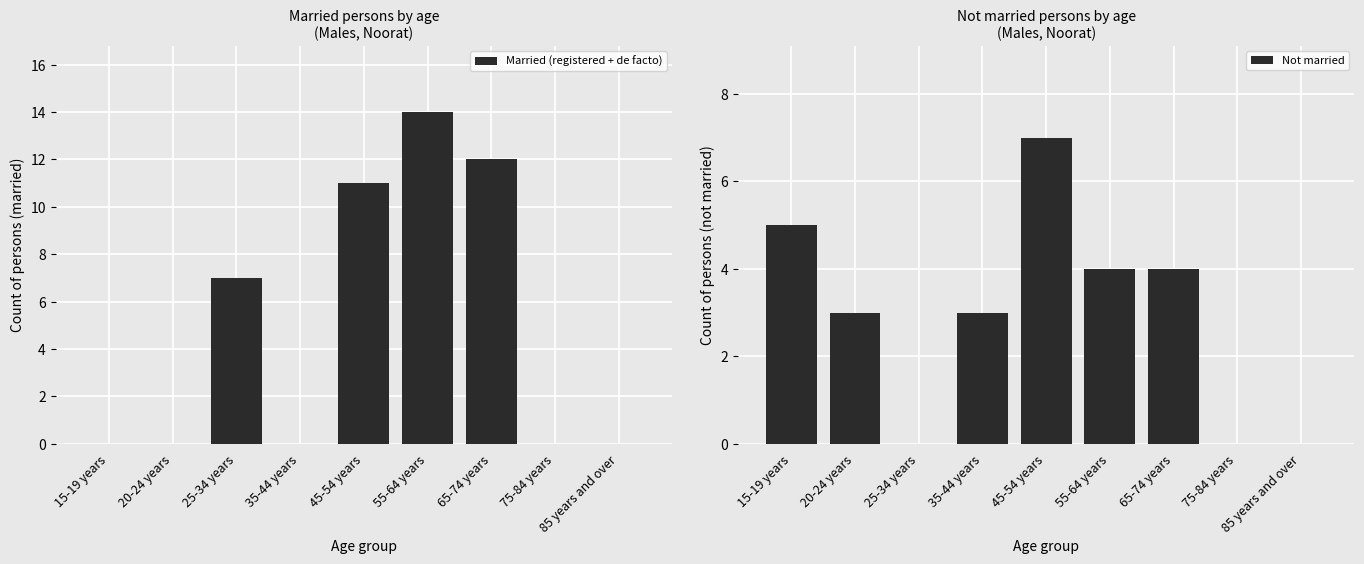

At which label is Not married closest to 3?

20-24 years